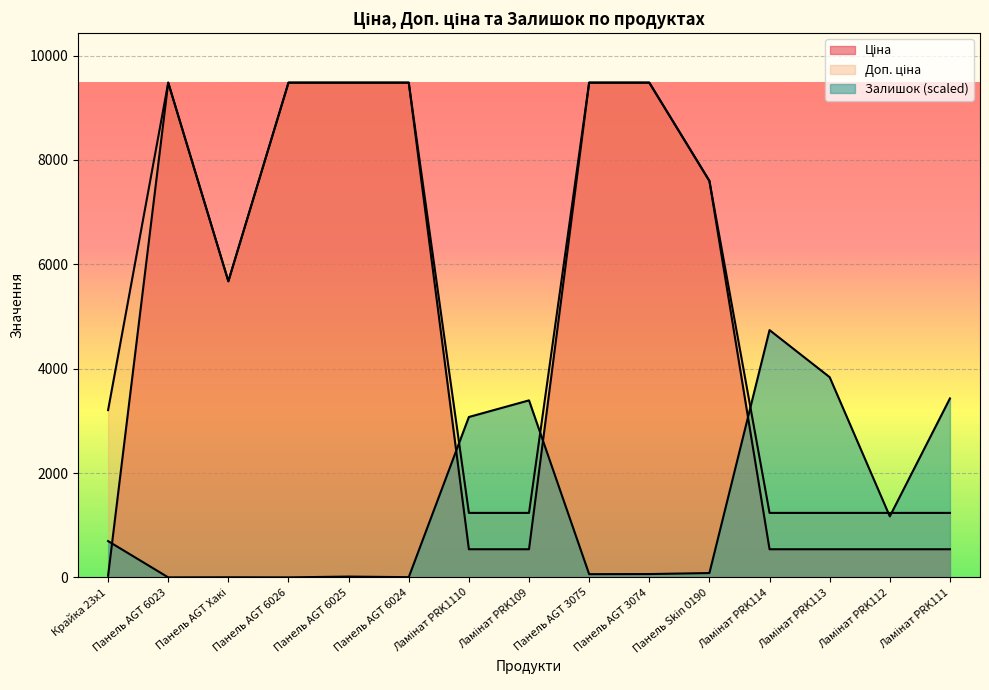

How many interior local valleys does the Доп. ціна series have?

1